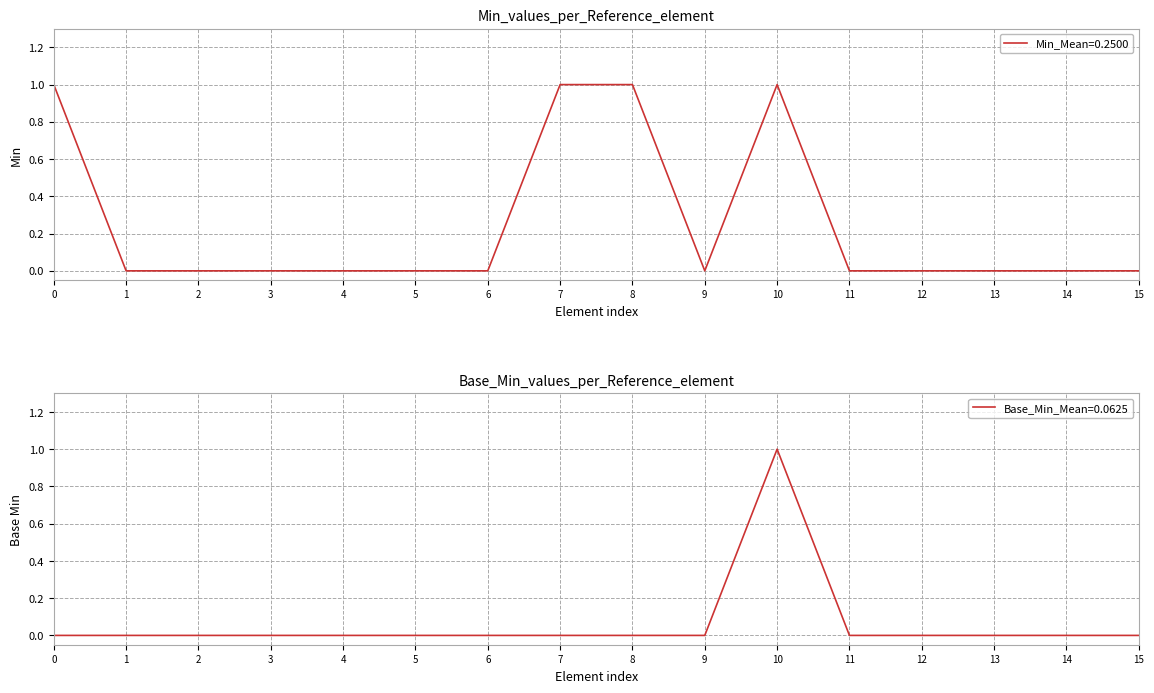

True or false: Min_Mean=0.2500 has a value of 0 at 2.

True